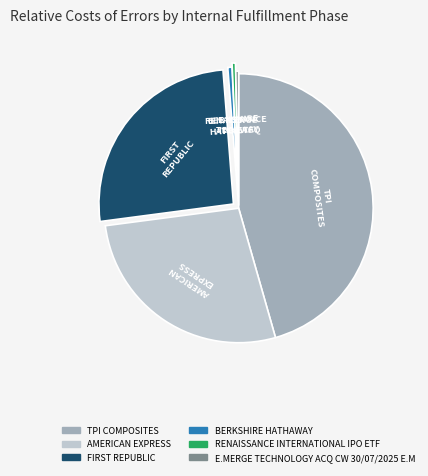

What is the largest slice in the pie chart?

TPI COMPOSITES